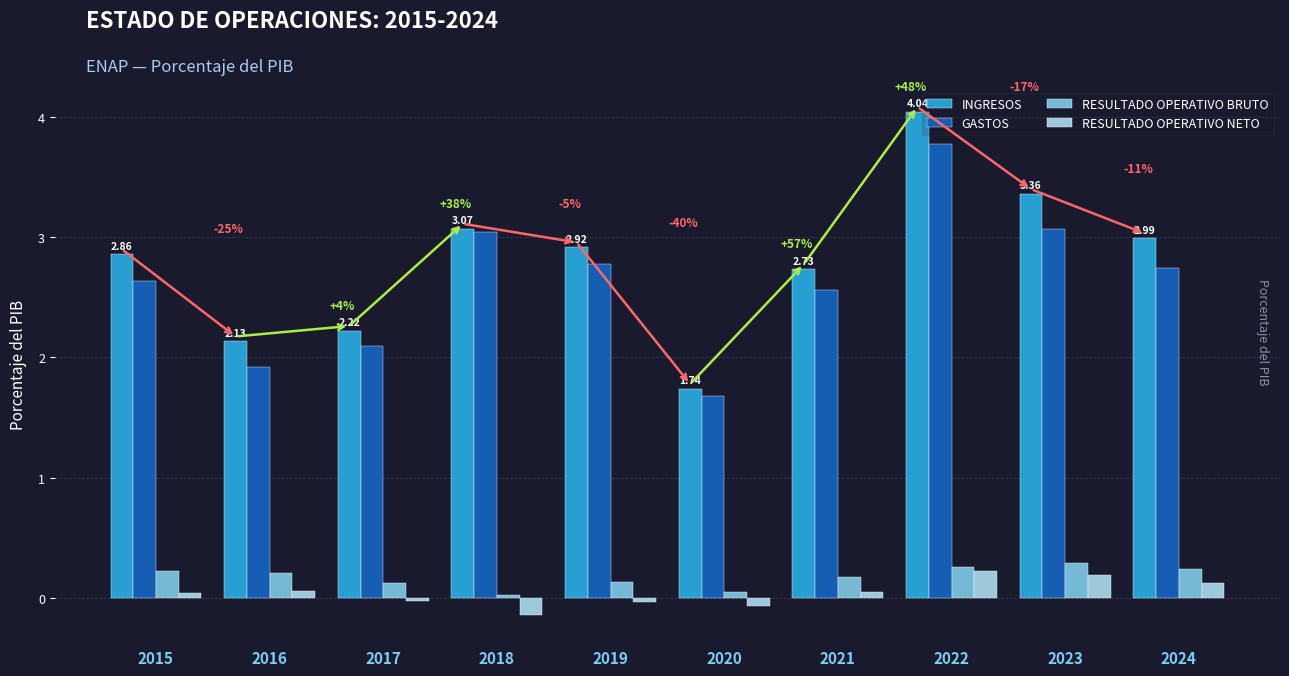

How many bars are there in each group?

4